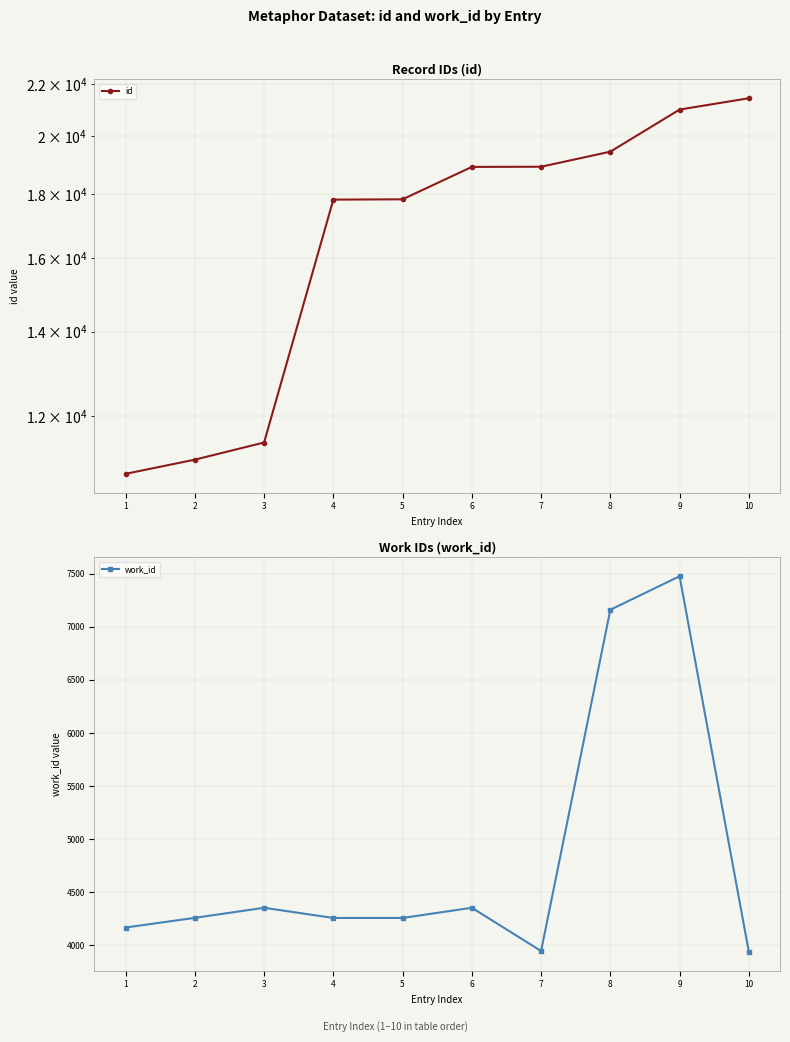

What is the average value of the id series?

16861